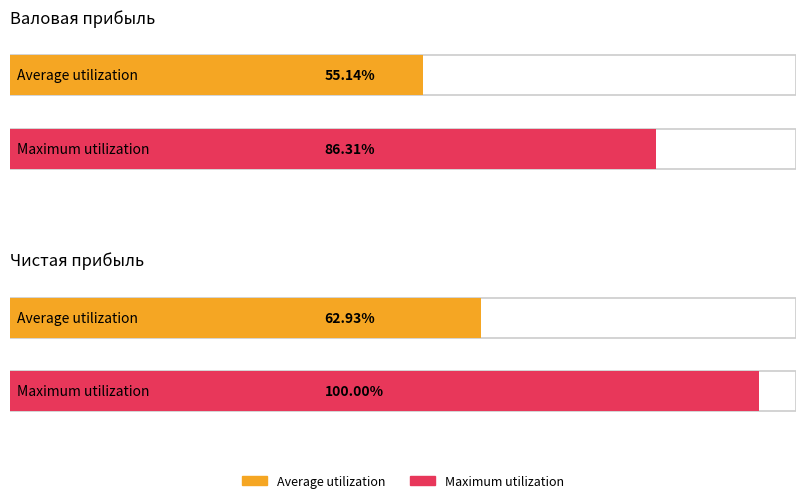

True or false: Чистая прибыль has a value of 183483.0 at 2019-08.

False